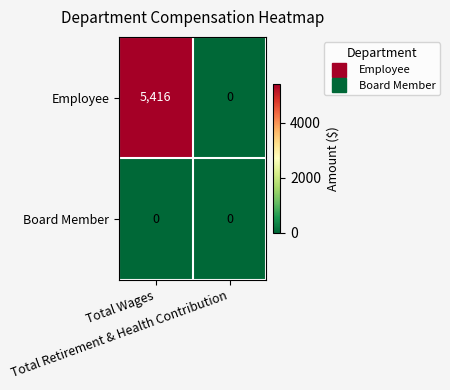

Which series has the largest total across all categories?

Employee